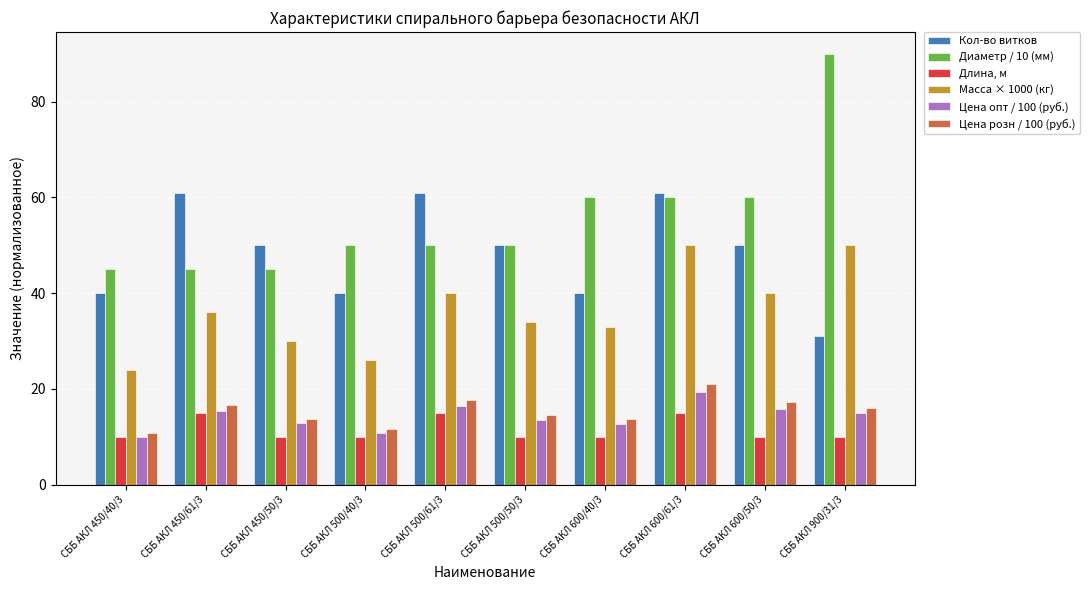

What is the total value across all series at СББ АКЛ 500/40/3?

148.4